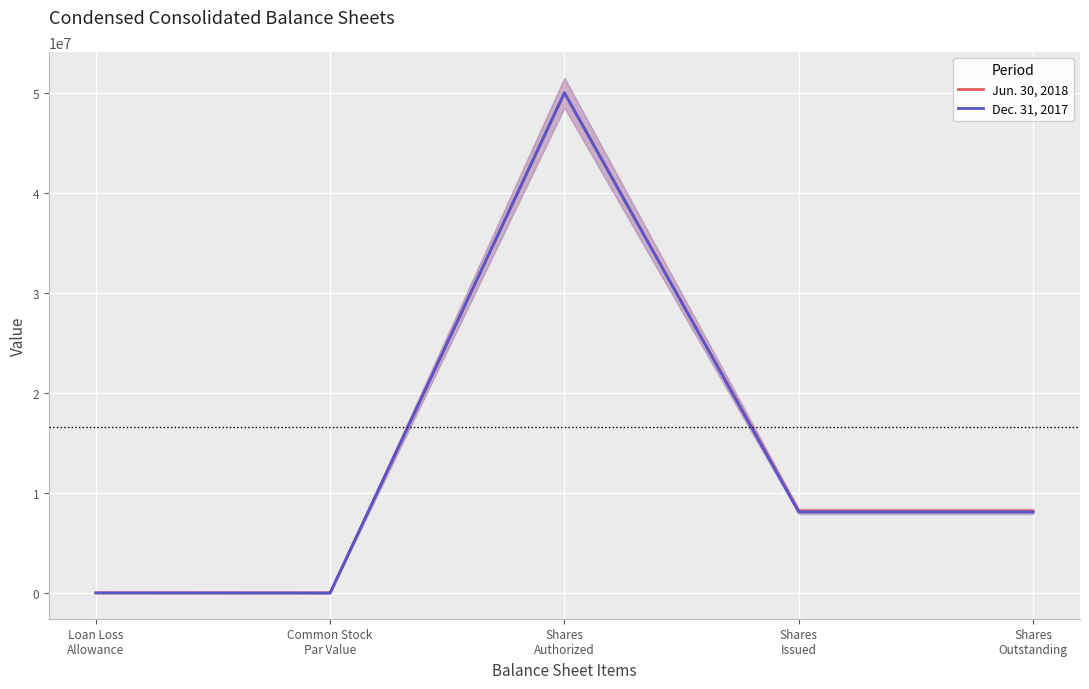

What is the label of the 4th point from the left?

Shares
Issued